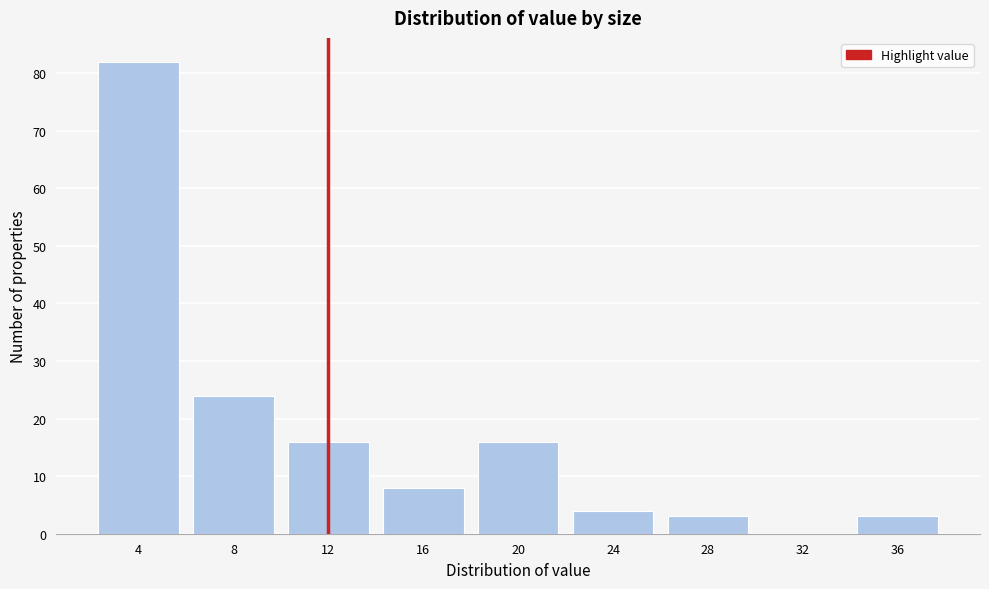

Reading right to left, what are all the values shown in this chart?

36=3	32=0	28=3	24=4	20=16	16=8	12=16	8=24	4=82